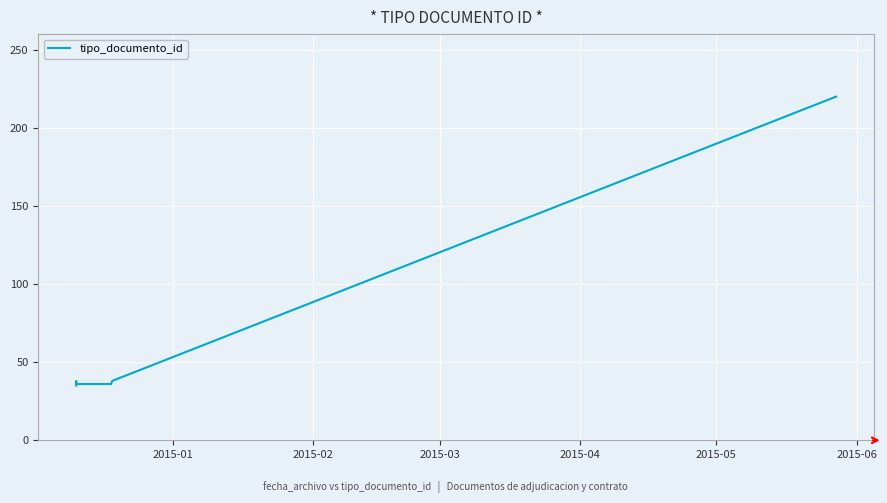

What is the difference between the maximum and minimum values?

185